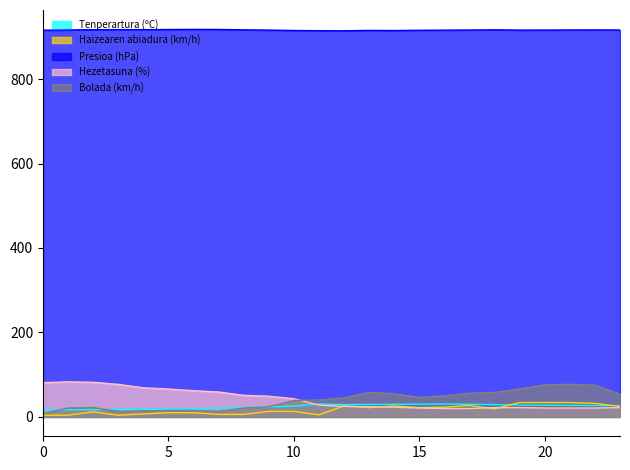

What is the minimum value for Presioa (hPa)?

914.3